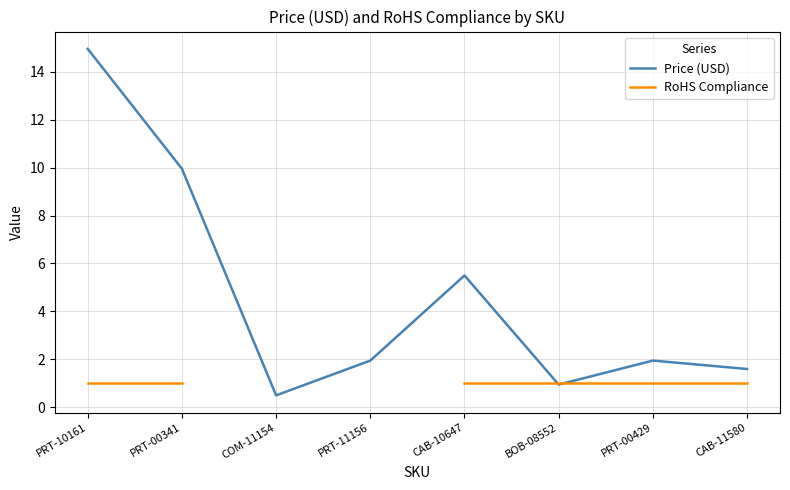

Is it true that RoHS Compliance equals 1.0 at BOB-08552?

True